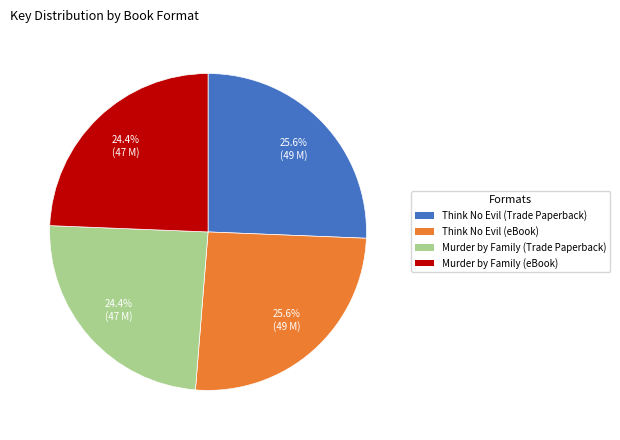

To the nearest percent, what portion does Murder by Family (eBook) represent?

24%